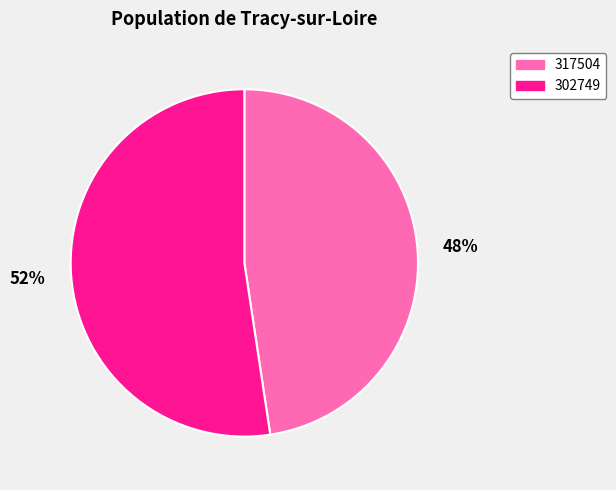

What is the largest slice in the pie chart?

302749